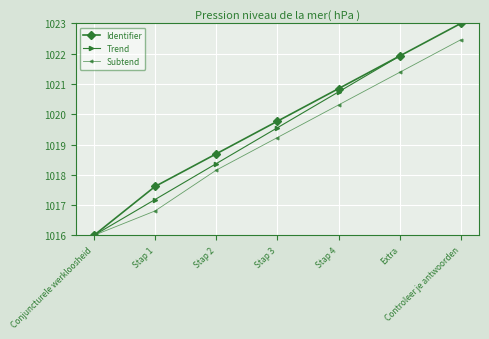

What is the label of the 3rd point from the right?

Stap 4